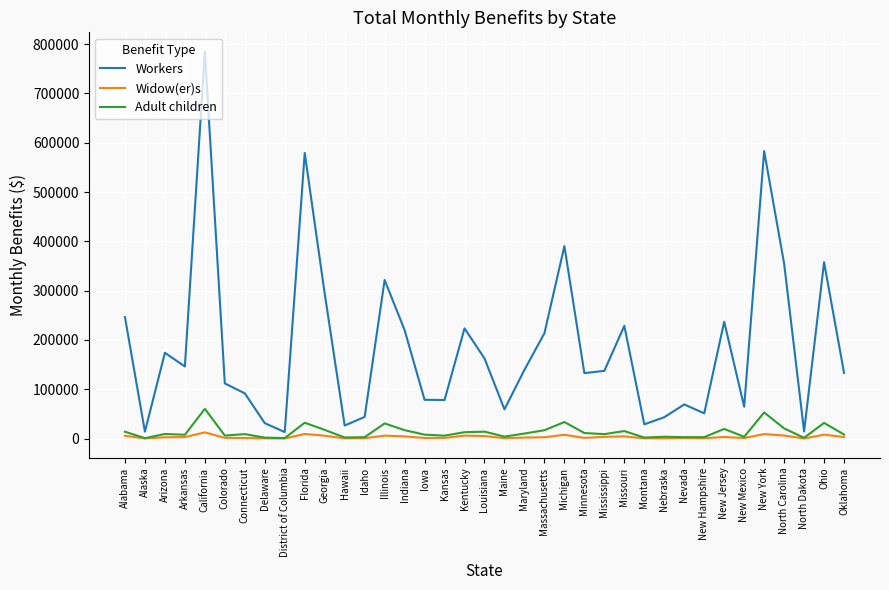

What is the greatest value displayed?

784608